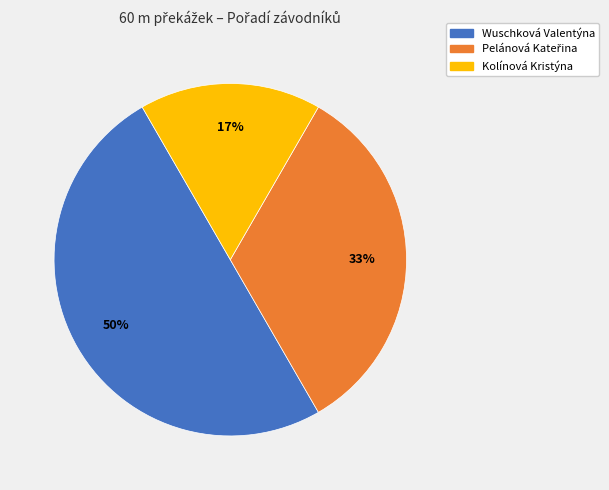

Does Kolínová Kristýna account for over 50% of the chart?

No